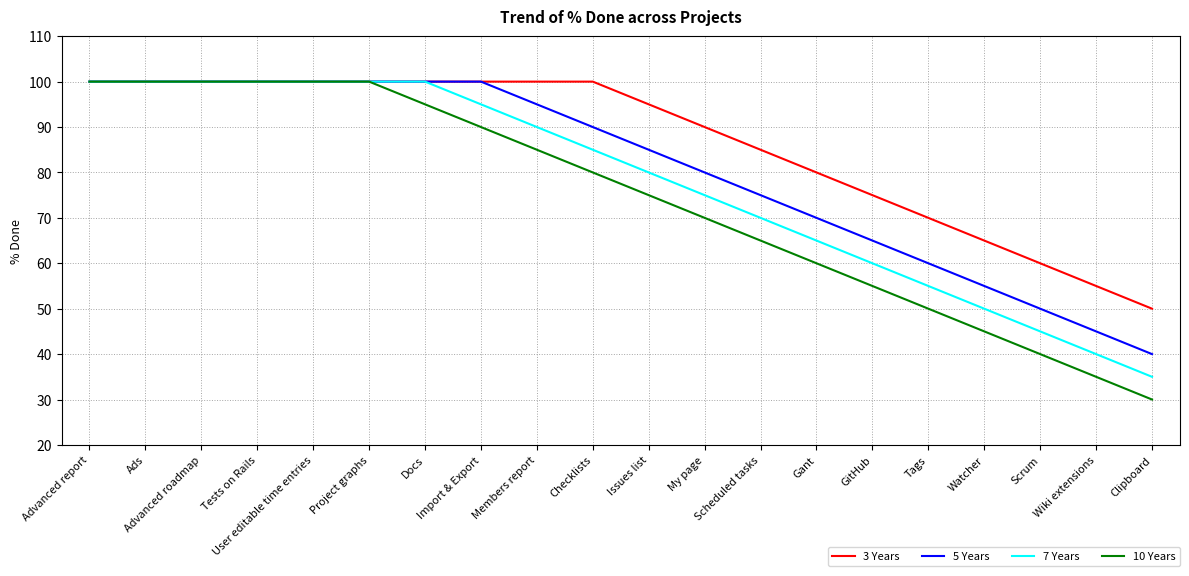

What position from the left is User editable time entries?

5